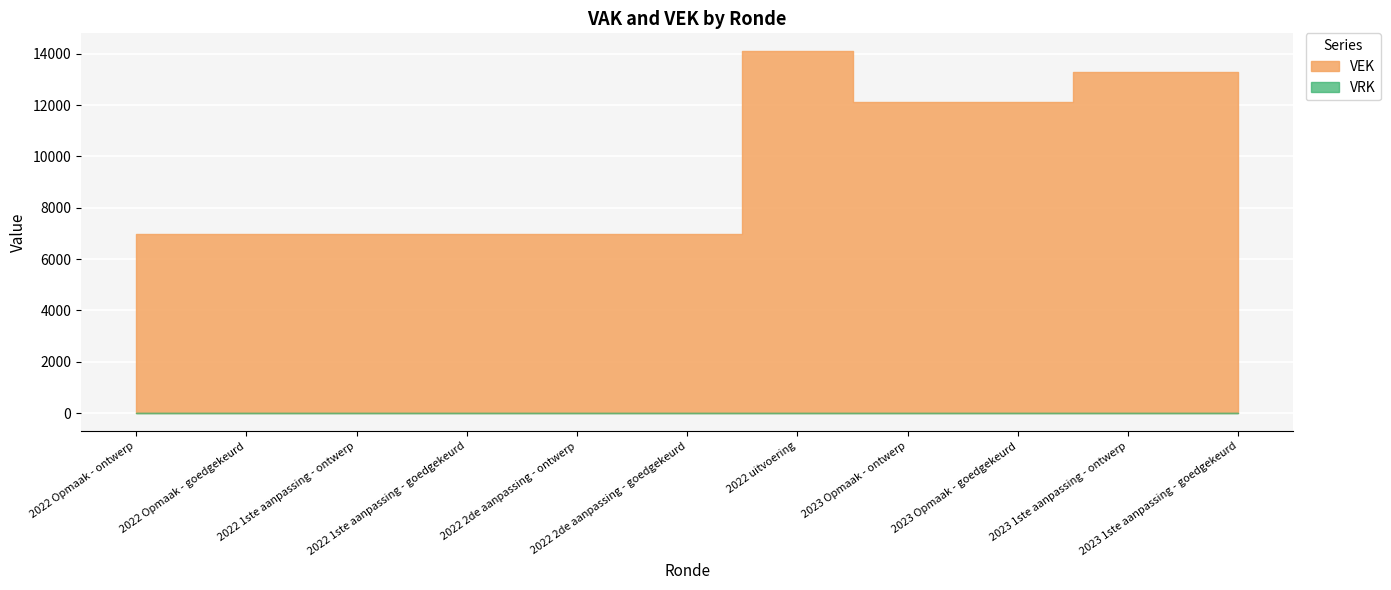

What is the label of the 1st point from the left?

2022 Opmaak - ontwerp